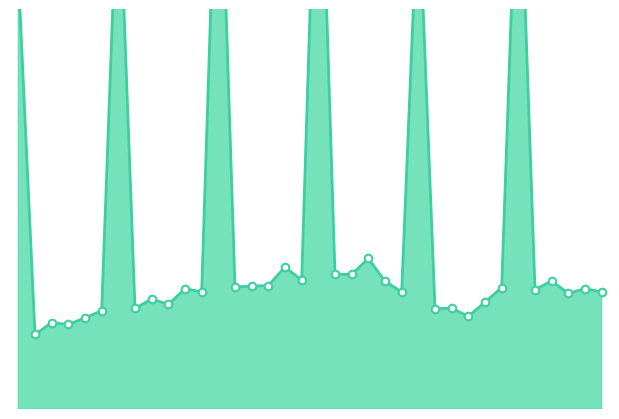

At how many categories does at least one series exceed 366?

26